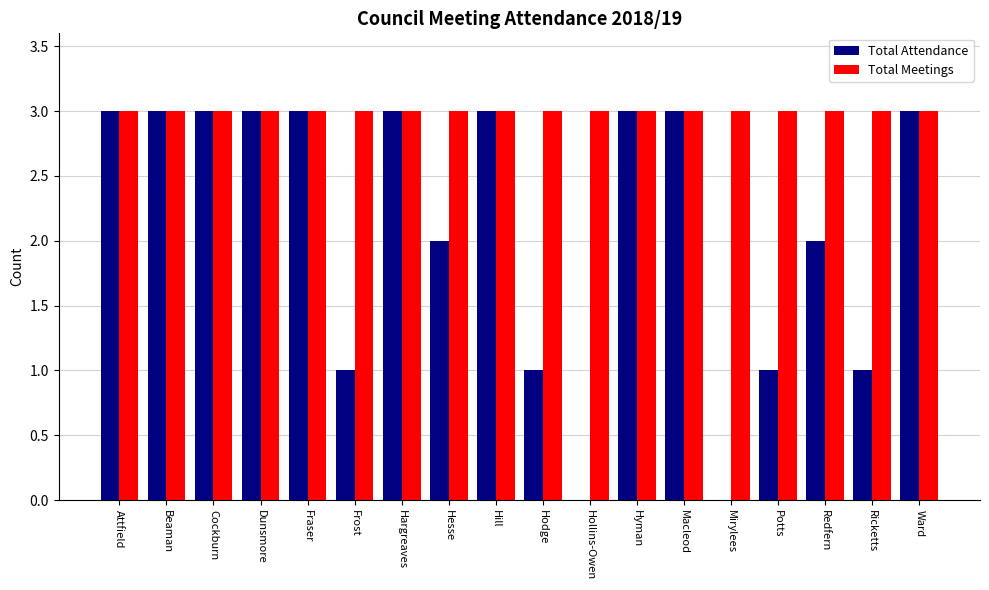

What is the sum of all Total Meetings values?

54